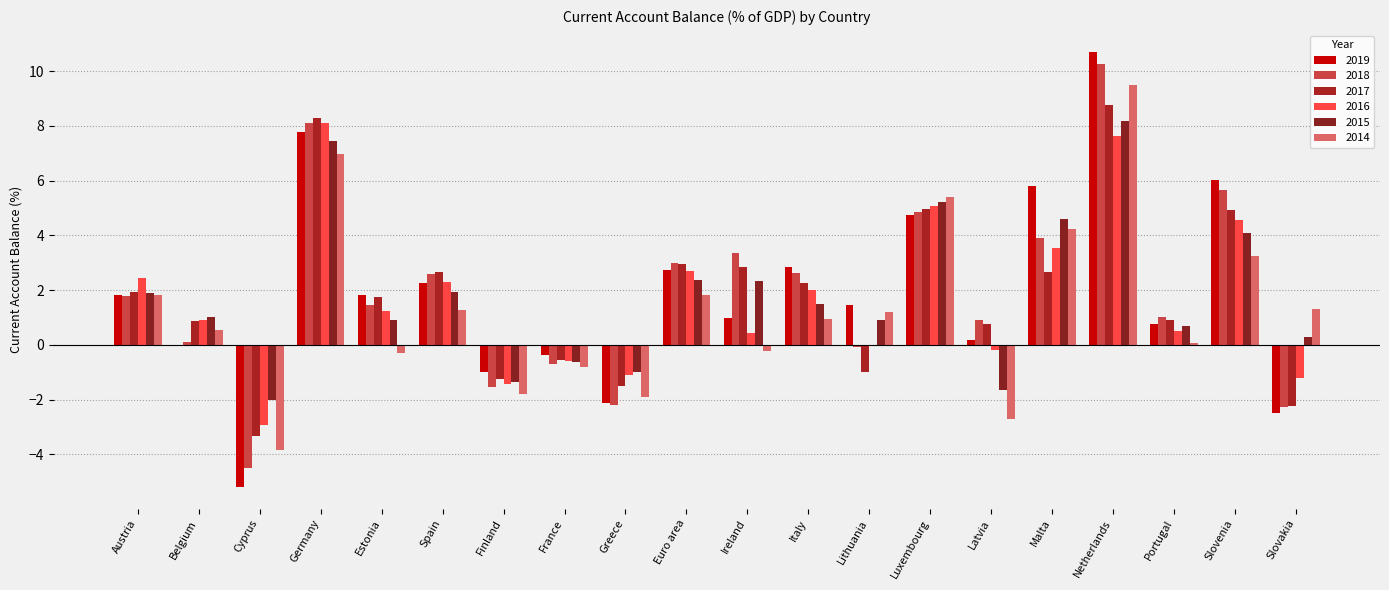

Rank the series at Italy from highest to lowest value.

2019, 2018, 2017, 2016, 2015, 2014